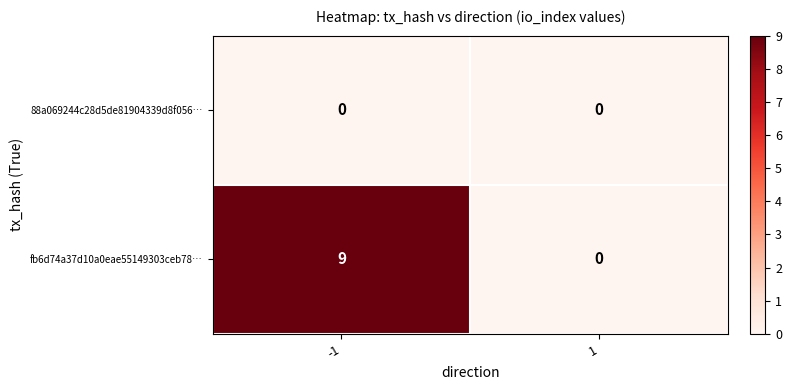

The value of fb6d74a37d10a0eae55149303ceb78… at -1 is 3. True or false?

False